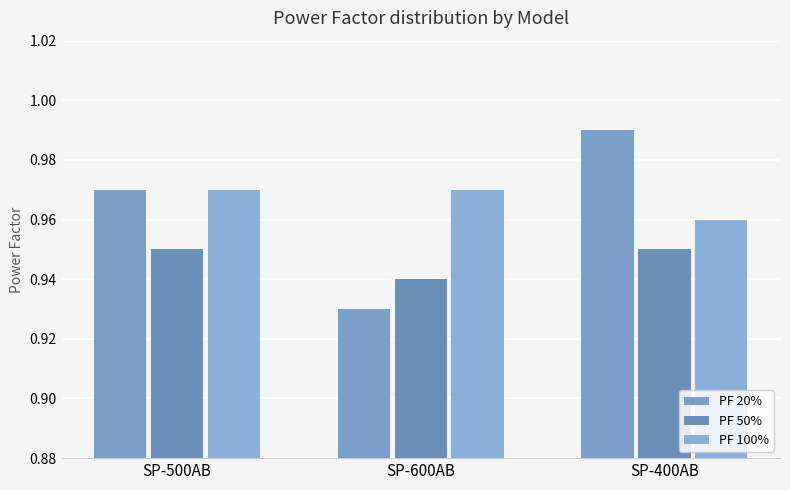

Does the chart contain stacked bars?

No